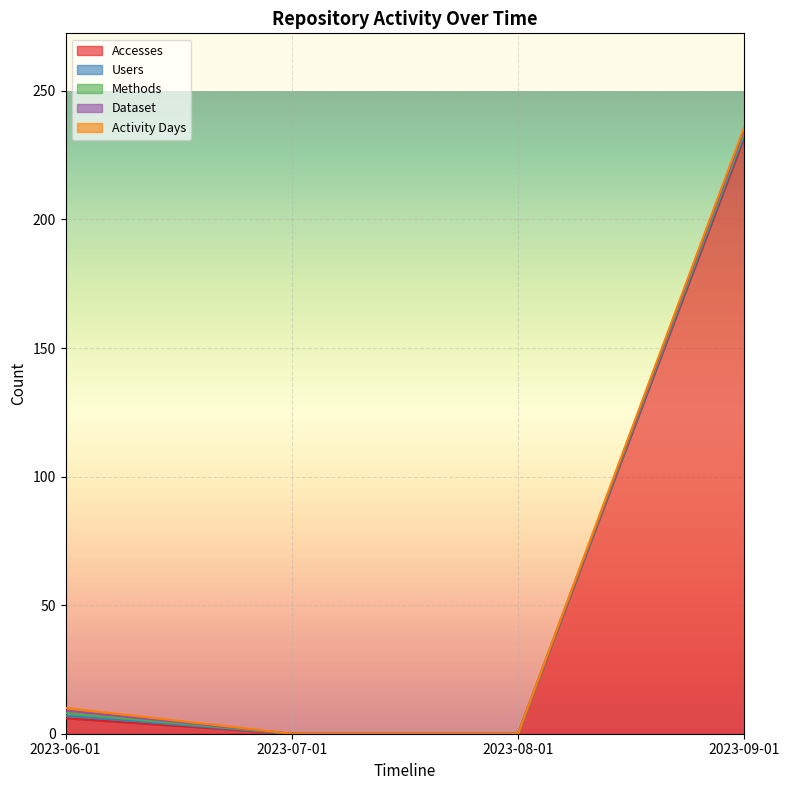

True or false: Activity Days and Accesses intersect in this chart.

False